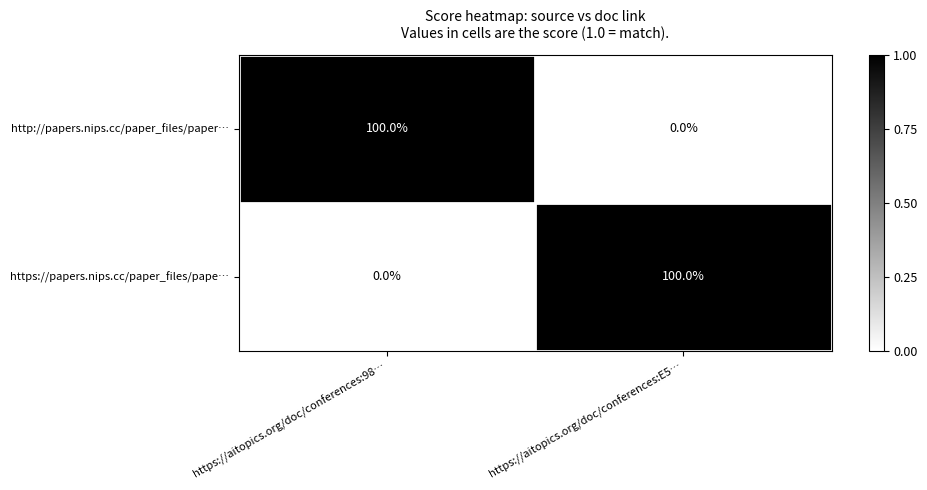

What is the greatest value displayed?

100